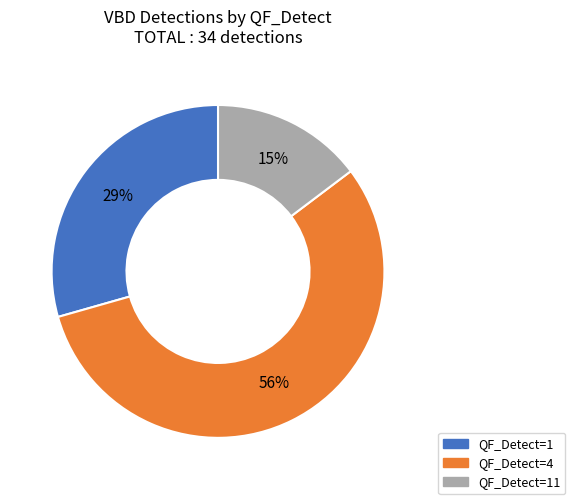

What is the ratio of the value at QF_Detect=4 to the value at QF_Detect=1?

1.9